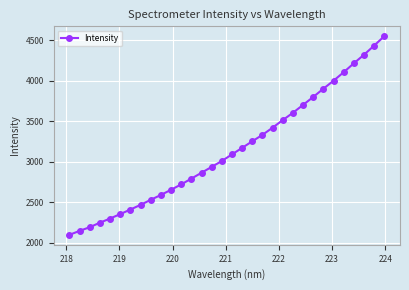

What is the average value?

3146.1